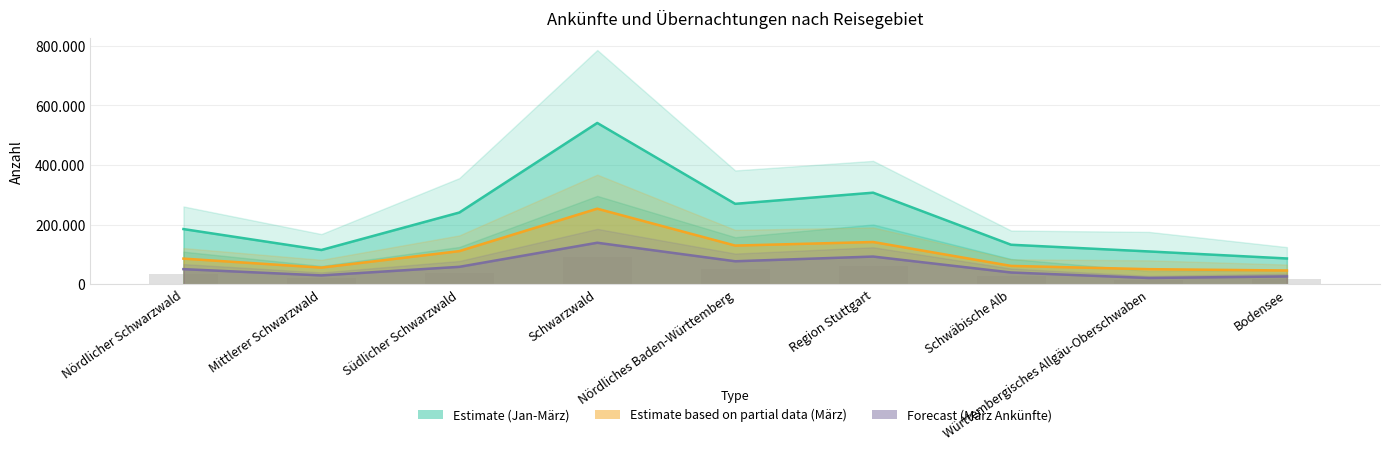

What is the approximate value of März Ankünfte at Schwäbische Alb?

39688.0